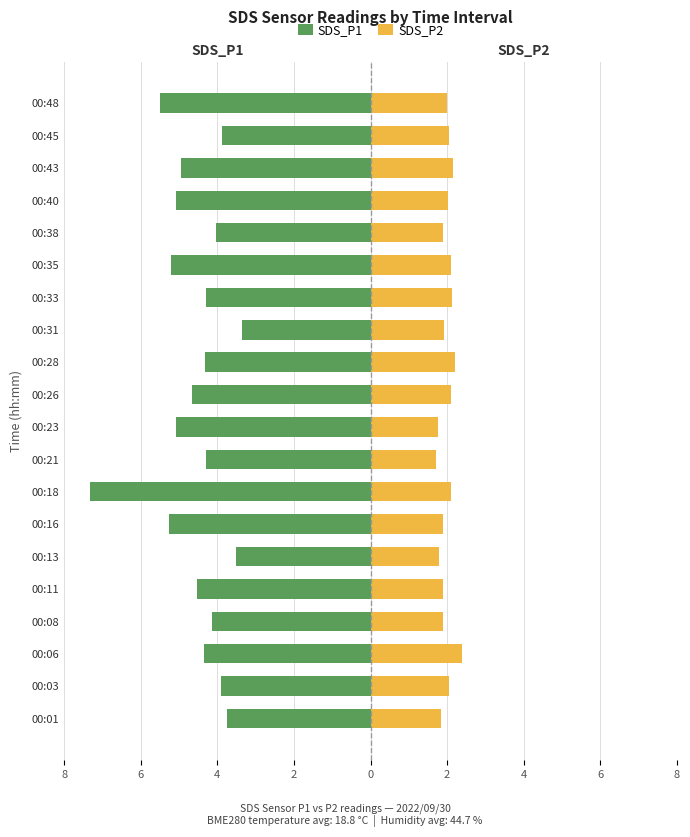

Reading left to right, transcribe all the data shown in this chart.

SDS_P1: -3.8	-3.9	-4.3	-4.1	-4.5	-3.5	-5.2	-7.3	-4.3	-5.1	-4.7	-4.3	-3.4	-4.3	-5.2	-4.0	-5.1	-5.0	-3.9	-5.5
SDS_P2: 1.8	2.0	2.4	1.9	1.9	1.8	1.9	2.1	1.7	1.8	2.1	2.2	1.9	2.1	2.1	1.9	2.0	2.1	2.0	2.0